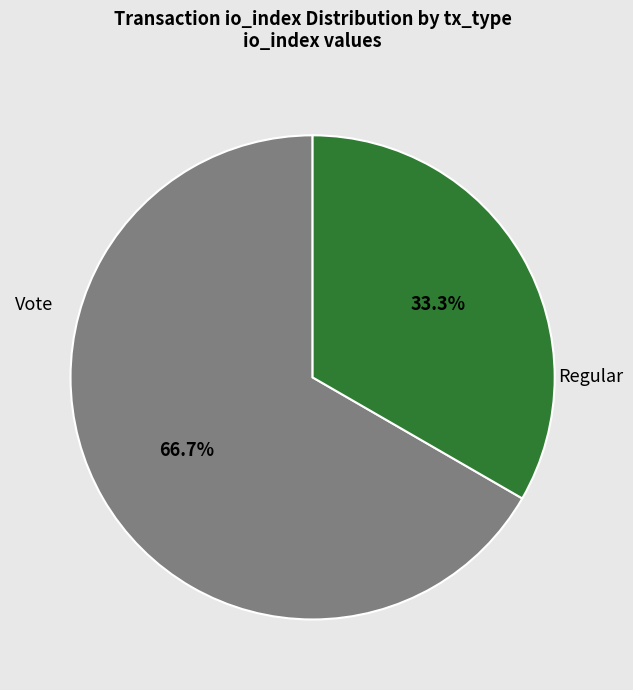

Which has a higher value, Vote or Regular?

Regular